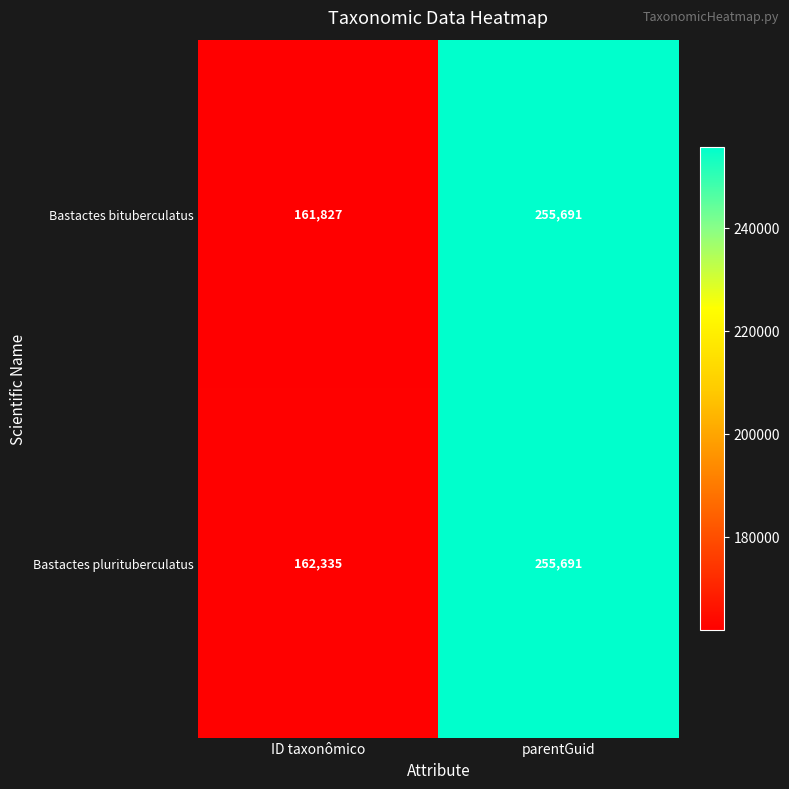

At which category is the sum across all series the highest?

parentGuid